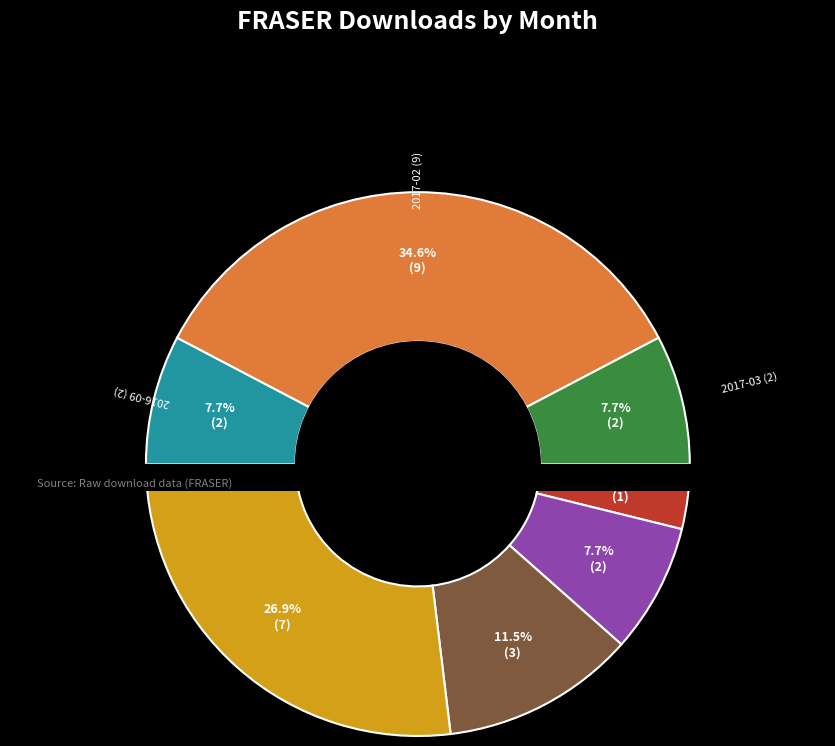

How many segments does this pie chart have?

7